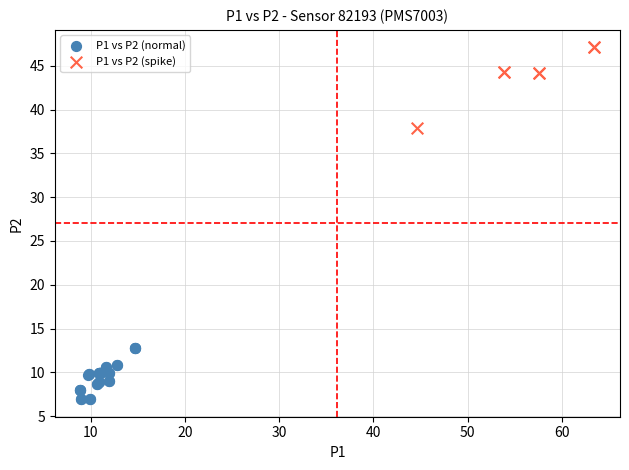

Which series has the largest Y range (max minus min)?

P1 vs P2 (spike)